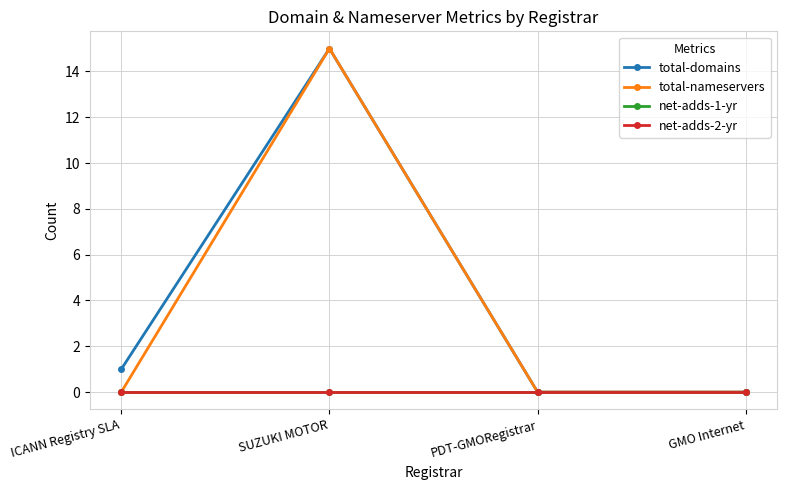

Between SUZUKI MOTOR and PDT-GMORegistrar, which is larger?

SUZUKI MOTOR